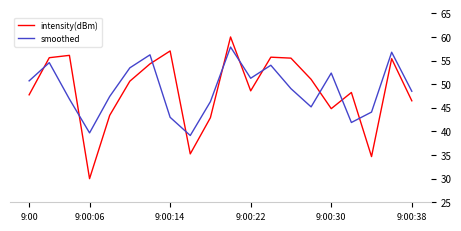

After their last crossing, which series has the higher values: intensity(dBm) or smoothed?

smoothed